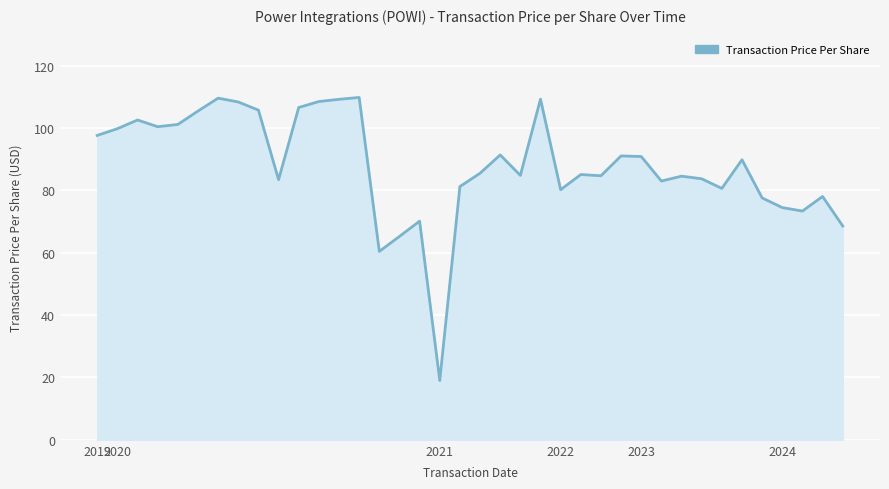

What is the difference between the maximum and minimum values?

90.8